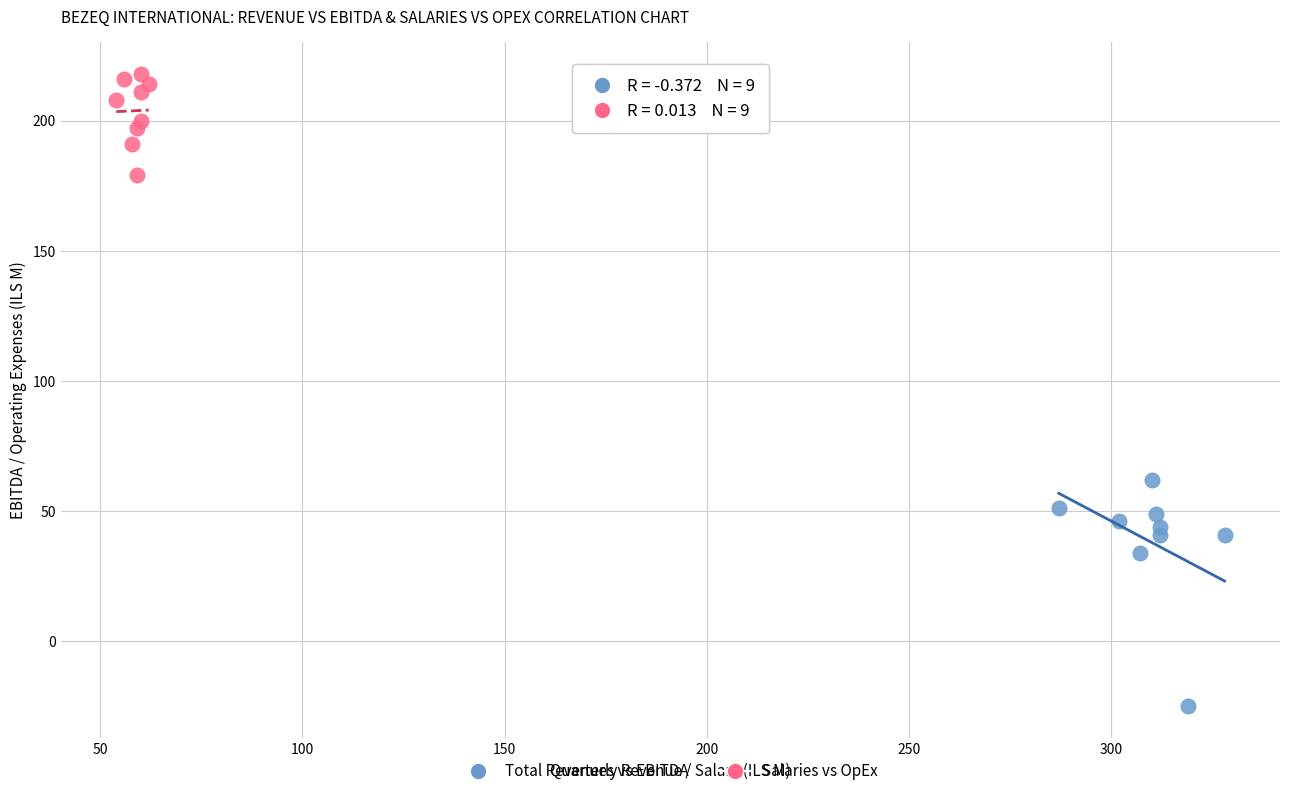

Which series reaches the minimum Y coordinate?

Total Revenues vs EBITDA